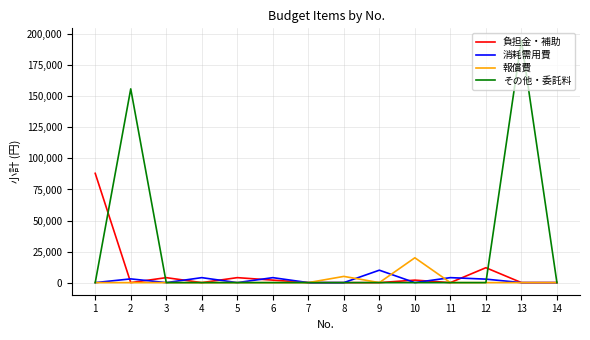

List the series in order of their peak value, lowest first.

消耗需用費, 報償費, 負担金・補助, その他・委託料